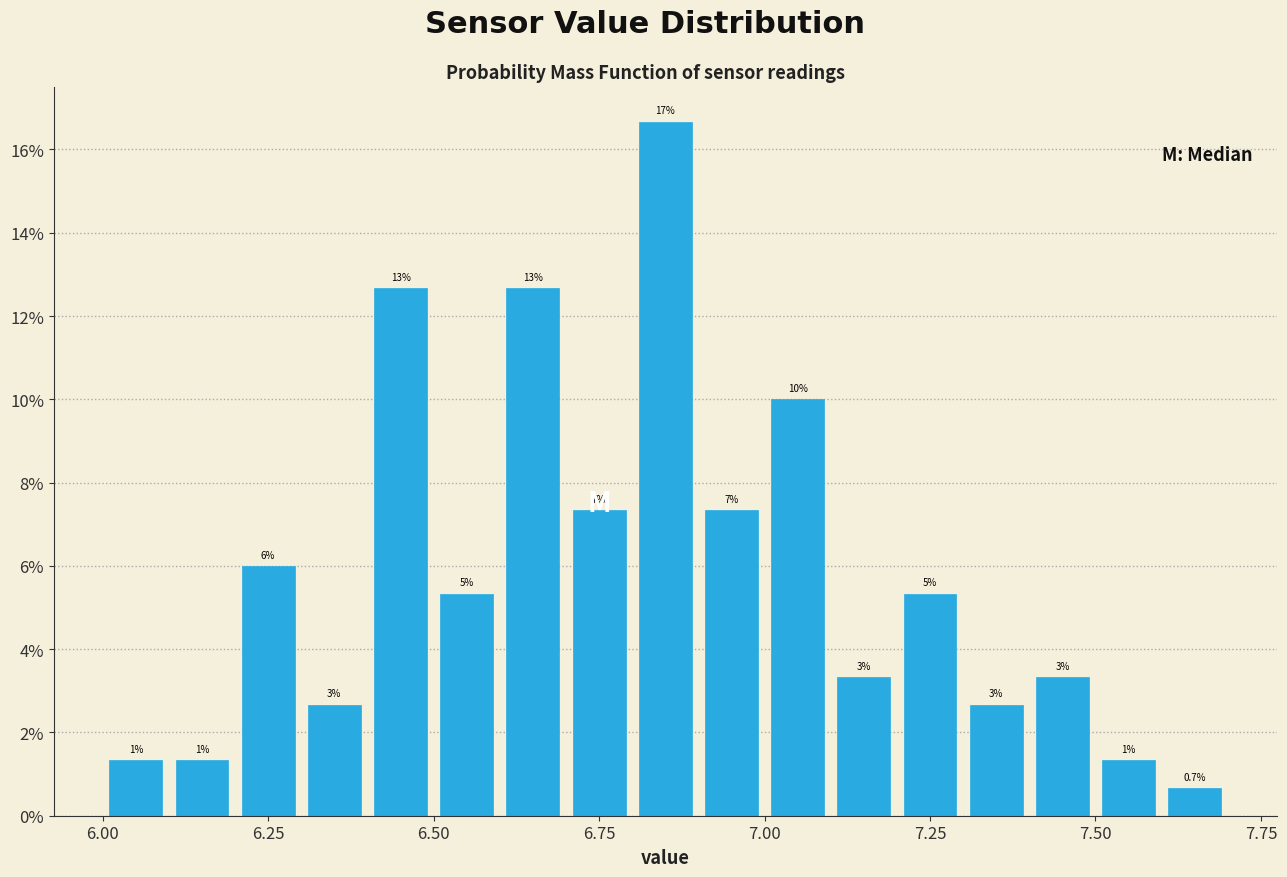

Around what value on the x-axis is the tallest bar? Give the approximate position of its centre, as read against the axis.

6.85